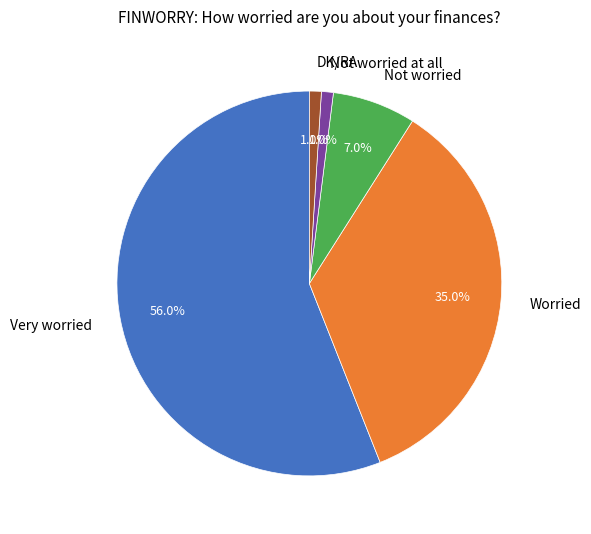

Which category has the biggest portion of the pie?

Very worried